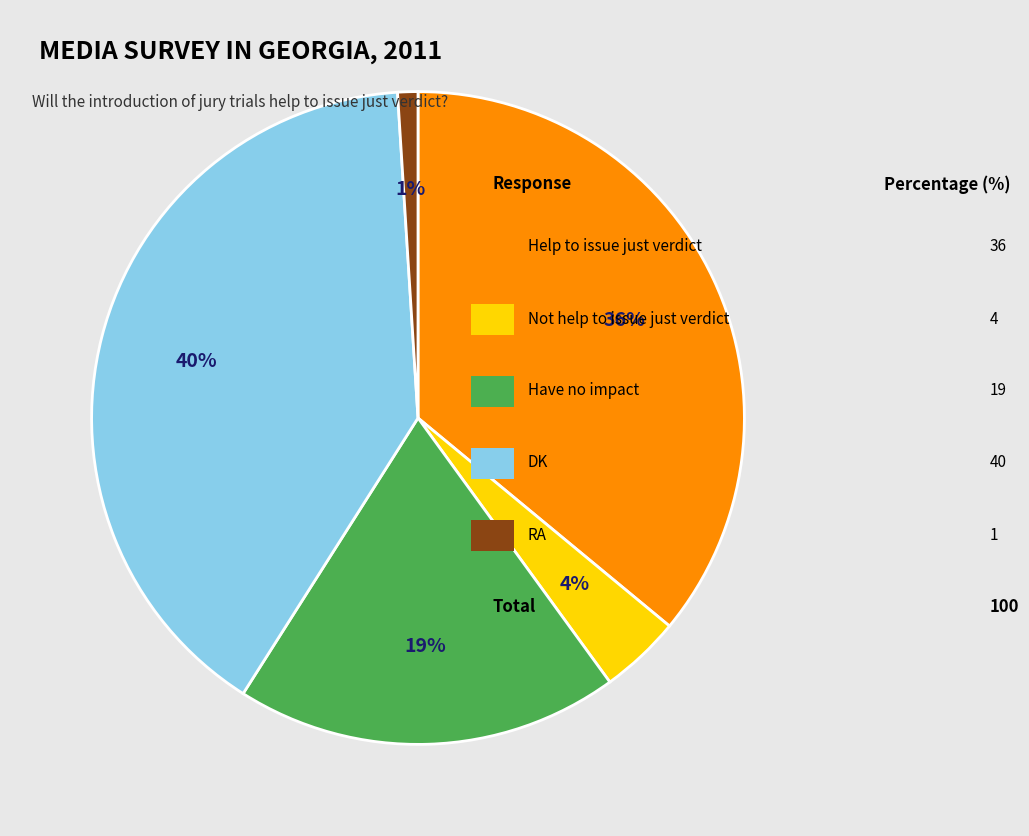

To the nearest percent, what is the average slice percentage?

20%